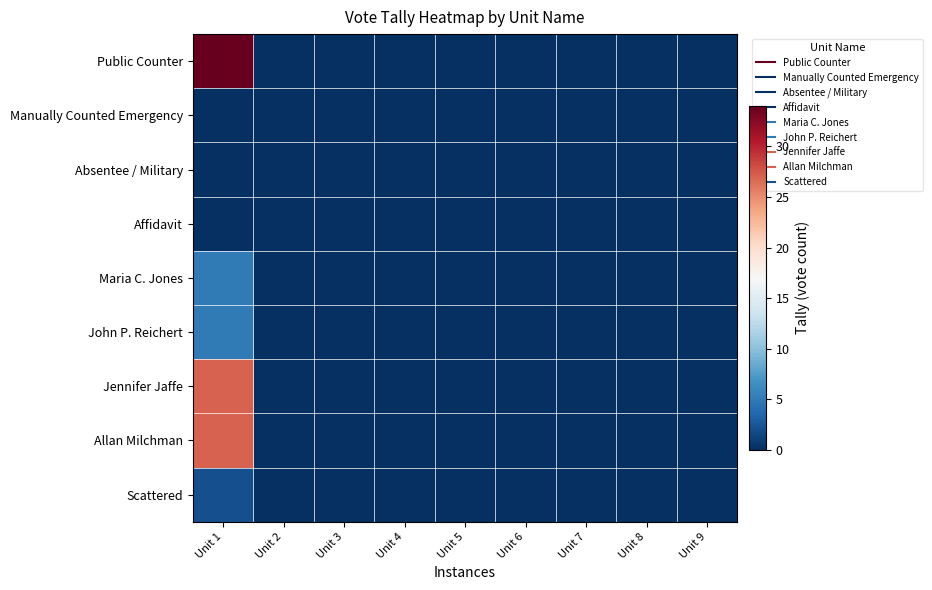

Reading left to right, transcribe all the data shown in this chart.

Public Counter: Unit 1=34	Unit 2=0	Unit 3=0	Unit 4=0	Unit 5=0	Unit 6=0	Unit 7=0	Unit 8=0	Unit 9=0
Manually Counted Emergency: Unit 1=0	Unit 2=0	Unit 3=0	Unit 4=0	Unit 5=0	Unit 6=0	Unit 7=0	Unit 8=0	Unit 9=0
Absentee / Military: Unit 1=0	Unit 2=0	Unit 3=0	Unit 4=0	Unit 5=0	Unit 6=0	Unit 7=0	Unit 8=0	Unit 9=0
Affidavit: Unit 1=0	Unit 2=0	Unit 3=0	Unit 4=0	Unit 5=0	Unit 6=0	Unit 7=0	Unit 8=0	Unit 9=0
Maria C. Jones: Unit 1=5	Unit 2=0	Unit 3=0	Unit 4=0	Unit 5=0	Unit 6=0	Unit 7=0	Unit 8=0	Unit 9=0
John P. Reichert: Unit 1=5	Unit 2=0	Unit 3=0	Unit 4=0	Unit 5=0	Unit 6=0	Unit 7=0	Unit 8=0	Unit 9=0
Jennifer Jaffe: Unit 1=27	Unit 2=0	Unit 3=0	Unit 4=0	Unit 5=0	Unit 6=0	Unit 7=0	Unit 8=0	Unit 9=0
Allan Milchman: Unit 1=27	Unit 2=0	Unit 3=0	Unit 4=0	Unit 5=0	Unit 6=0	Unit 7=0	Unit 8=0	Unit 9=0
Scattered: Unit 1=2	Unit 2=0	Unit 3=0	Unit 4=0	Unit 5=0	Unit 6=0	Unit 7=0	Unit 8=0	Unit 9=0